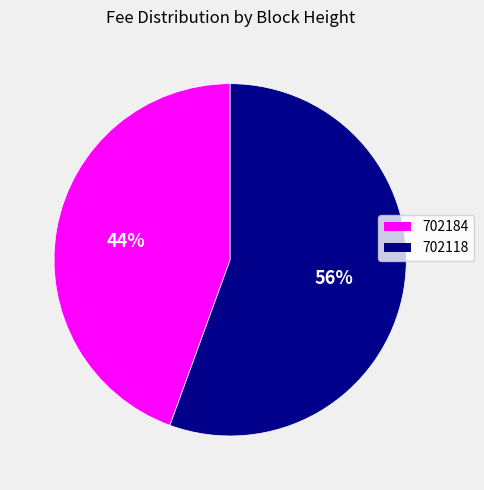

Rank the categories by value from highest to lowest.

702118, 702184